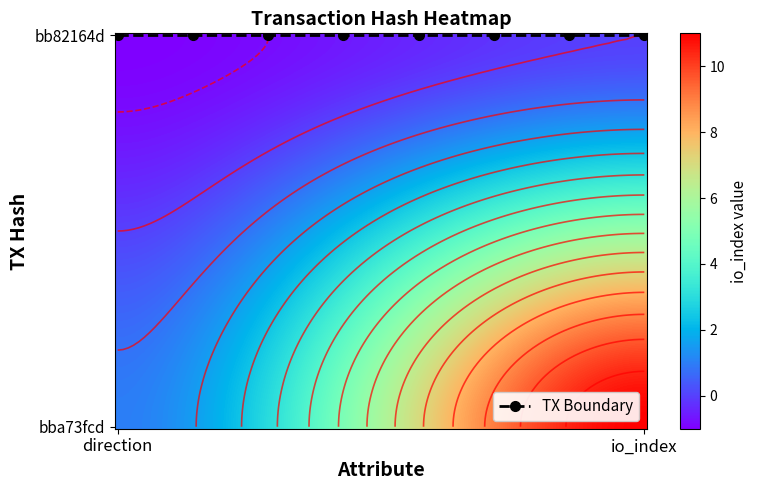

What is the difference between the bba73fcdf46558fcba91db796afc924b3e9331f values at 1 and -1?

10